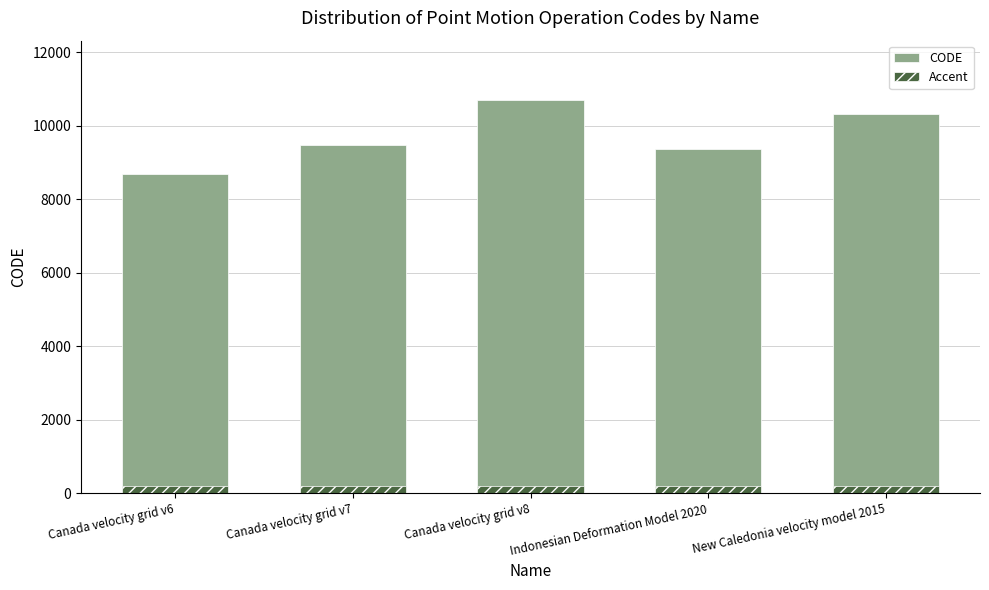

What is the total value across all series at Canada velocity grid v8?

10907